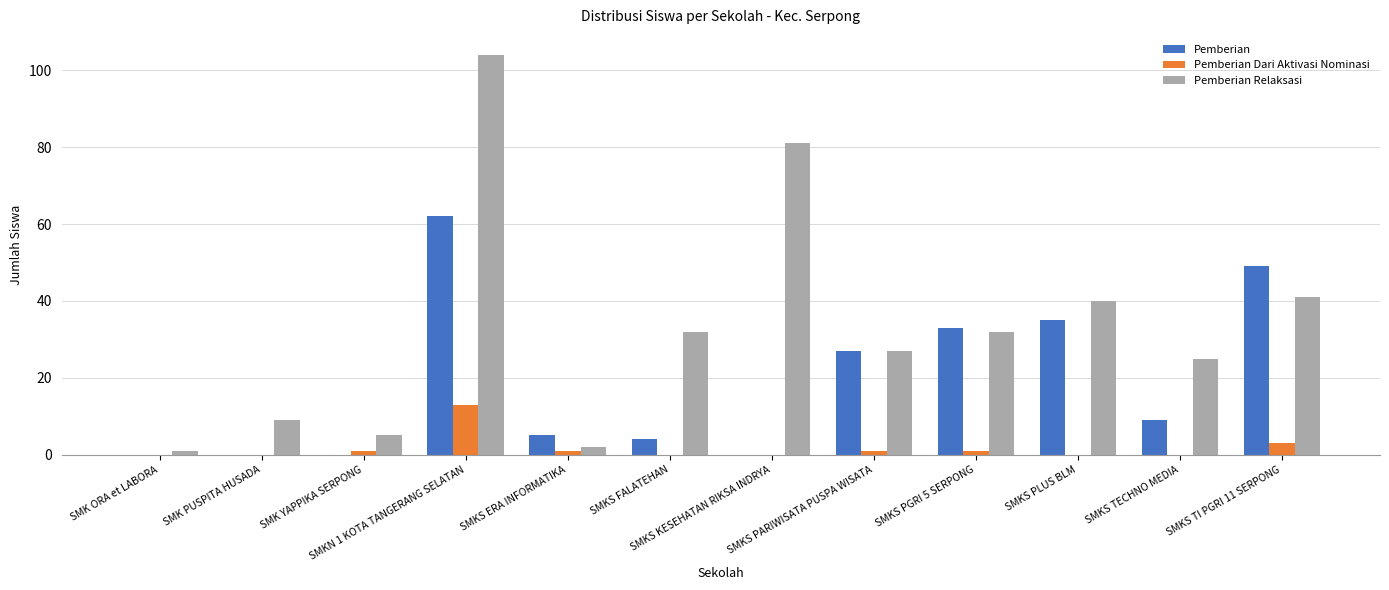

What are all the series names shown in the legend?

Pemberian, Pemberian Dari Aktivasi Nominasi, Pemberian Relaksasi